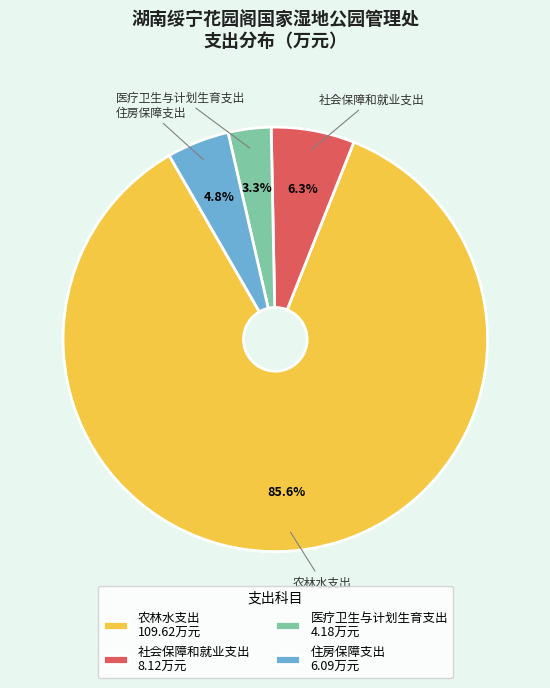

How many segments does this pie chart have?

4